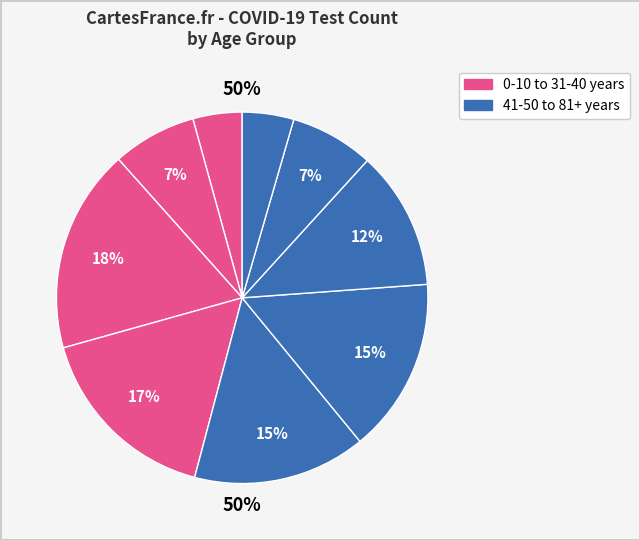

Approximately how many times larger is the value at 21-30 years compared to 71-80 years?

2.4